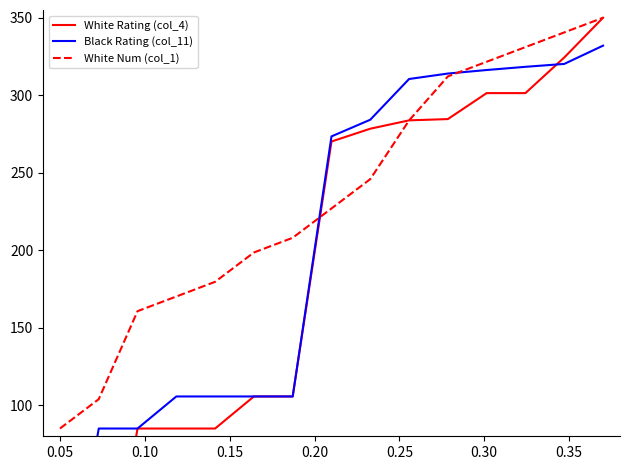

True or false: White Rating (col_4) has more than 0 interior local peaks.

False